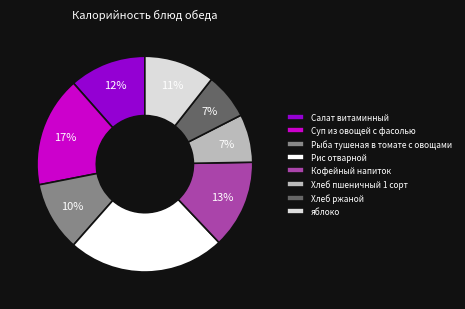

The Хлеб пшеничный 1 сорт slice represents 18% of the pie. True or false?

False